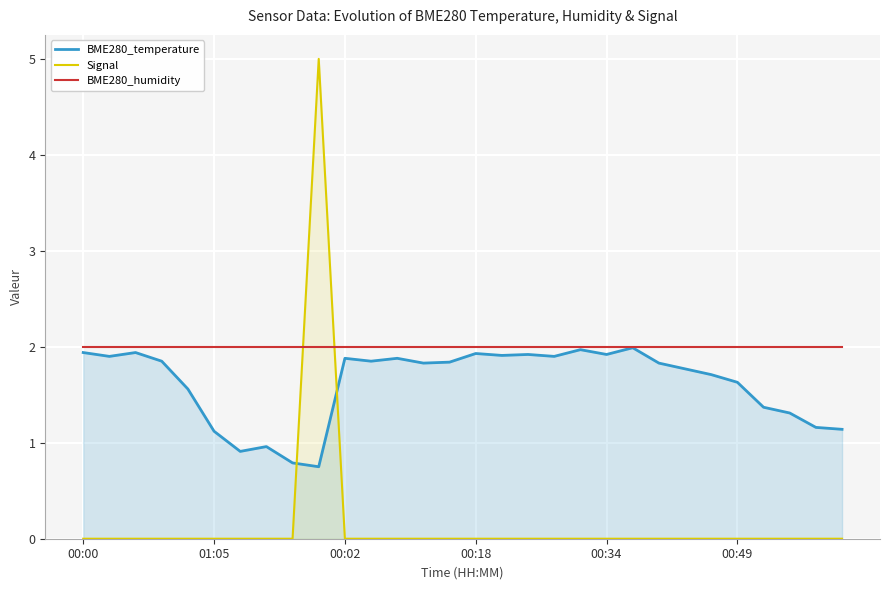

What value does the BME280_humidity series have at 24?

2.0